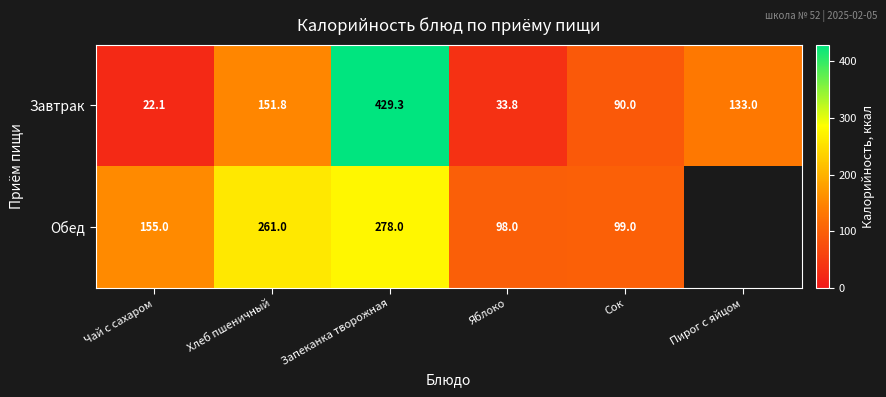

Which series changed the most between Чай с сахаром and Хлеб пшеничный?

Завтрак